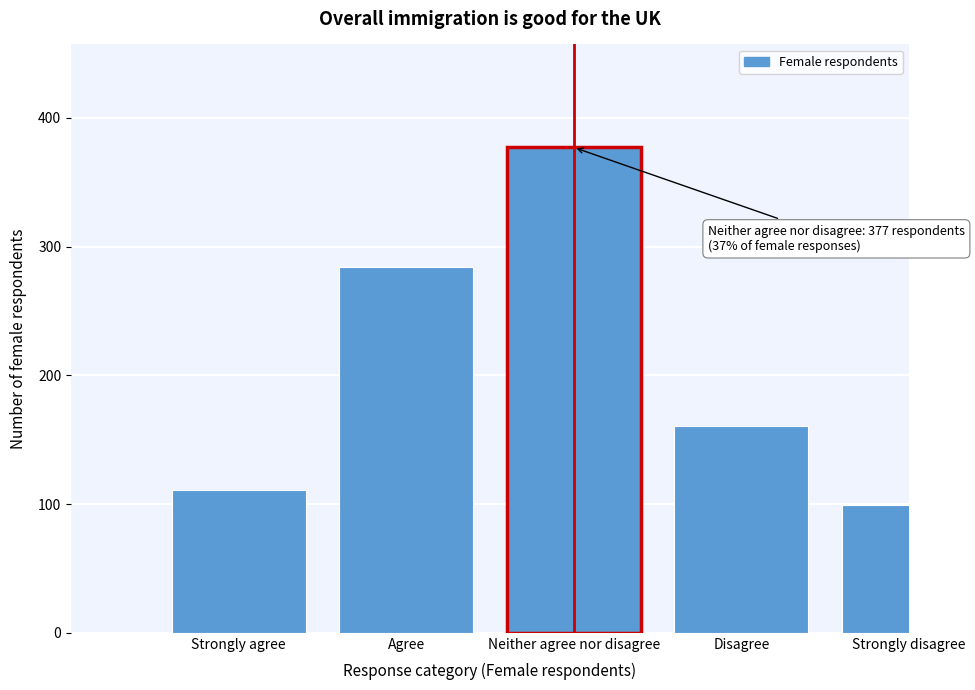

Reading left to right, what are all the values shown in this chart?

Strongly agree=111	Agree=284	Neither agree nor disagree=377	Disagree=161	Strongly disagree=99